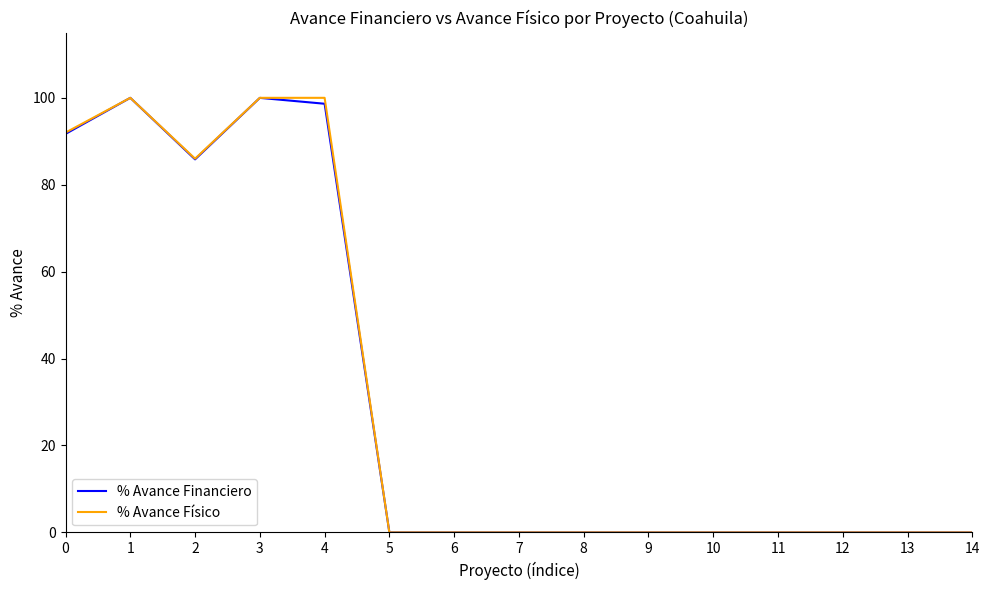

What is the greatest value displayed?

100.0